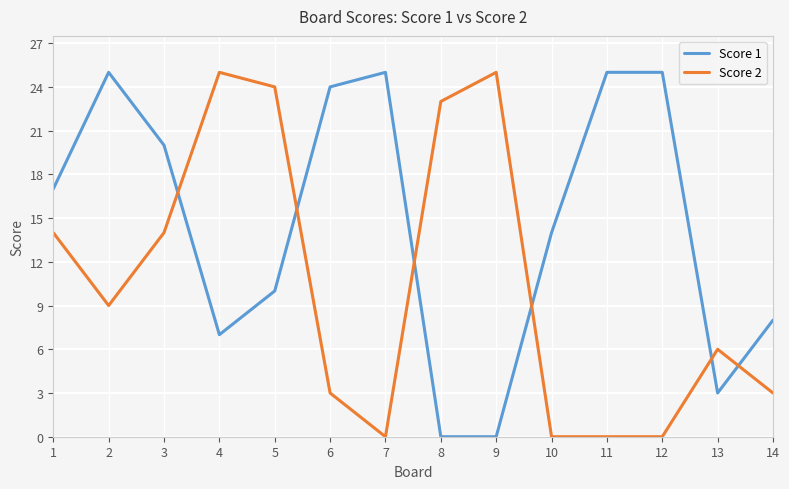

Reading right to left, what are all the values shown in this chart?

Score 1: 14=8	13=3	12=25	11=25	10=14	9=0	8=0	7=25	6=24	5=10	4=7	3=20	2=25	1=17
Score 2: 14=3	13=6	12=0	11=0	10=0	9=25	8=23	7=0	6=3	5=24	4=25	3=14	2=9	1=14